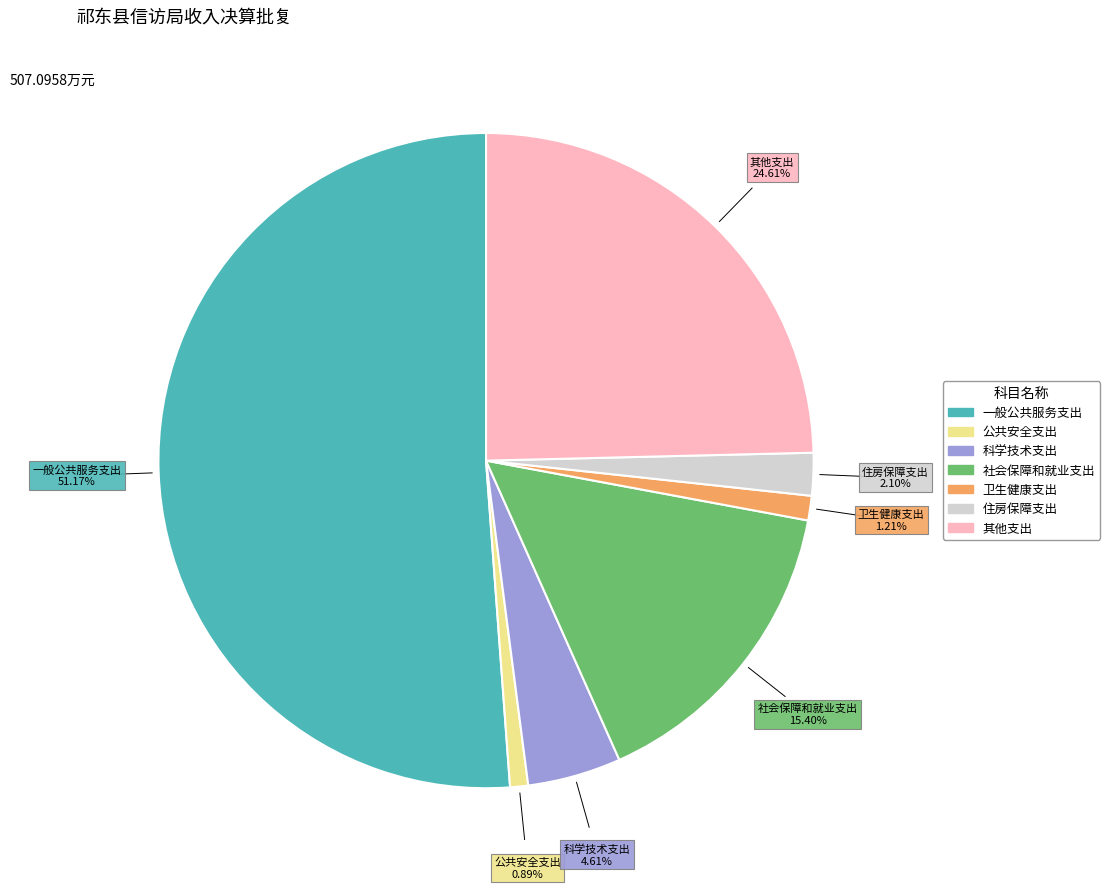

Which category has the biggest portion of the pie?

一般公共服务支出